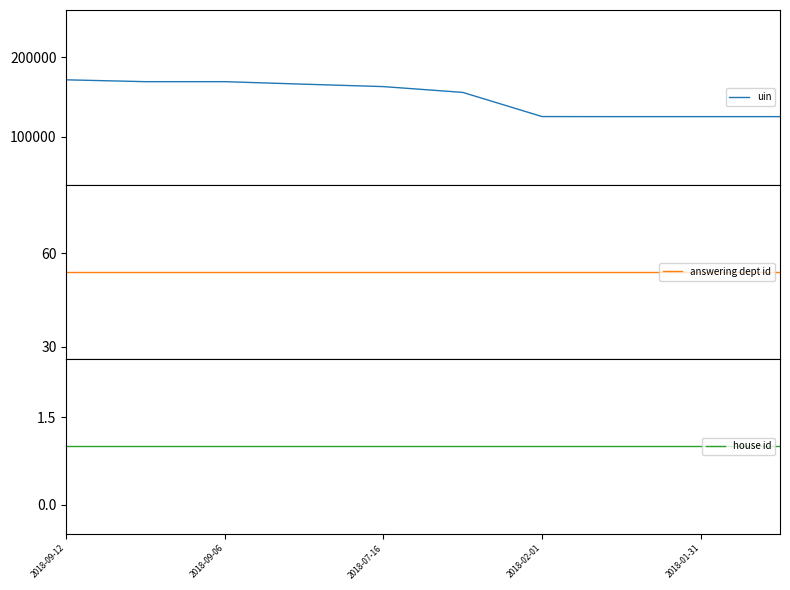

What is the minimum value for uin?

125159